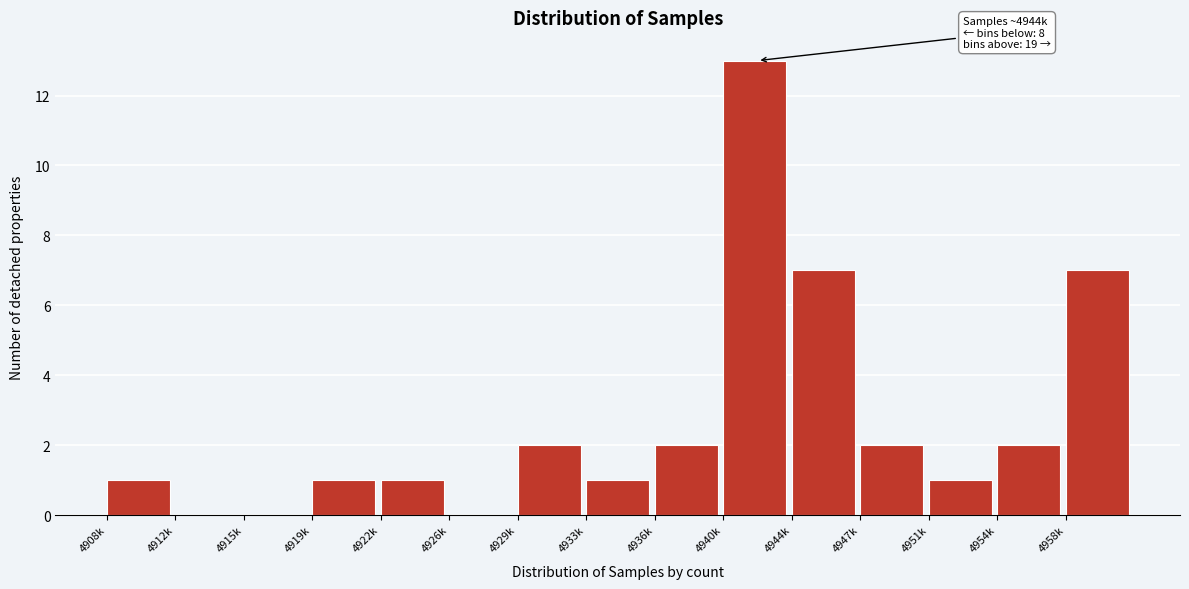

Reading right to left, transcribe all the data shown in this chart.

4958k=7	4954k=2	4951k=1	4947k=2	4944k=7	4940k=13	4936k=2	4933k=1	4929k=2	4926k=0	4922k=1	4919k=1	4915k=0	4912k=0	4908k=1